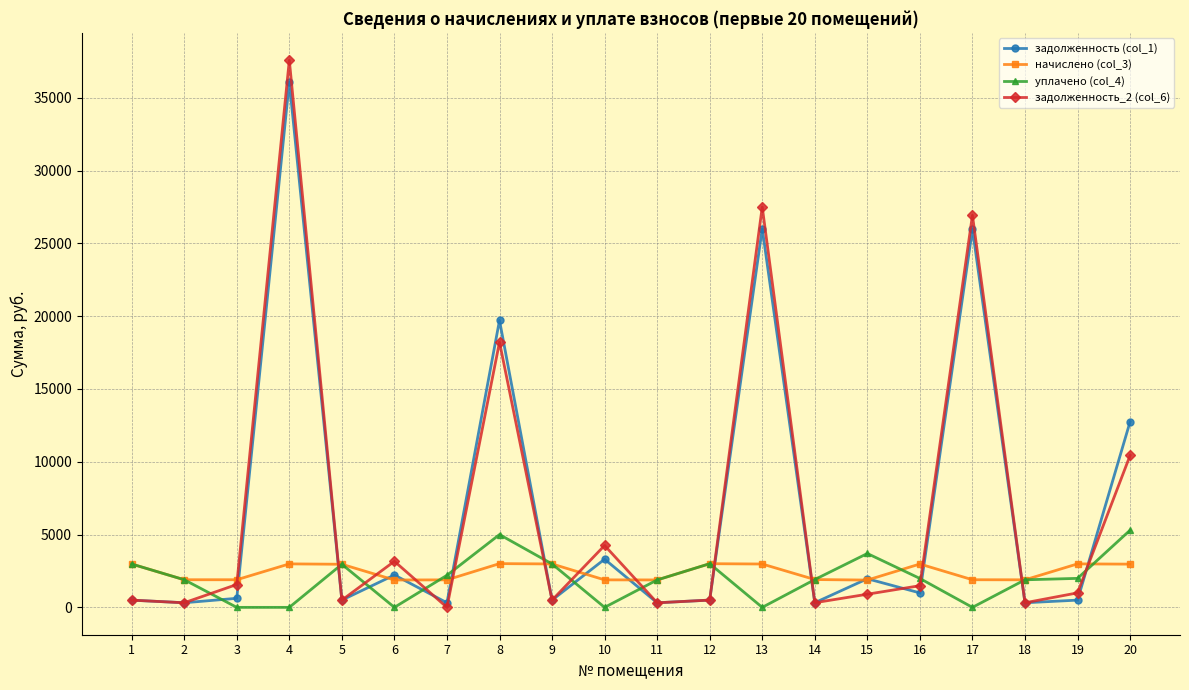

What is the greatest value displayed?

37583.3